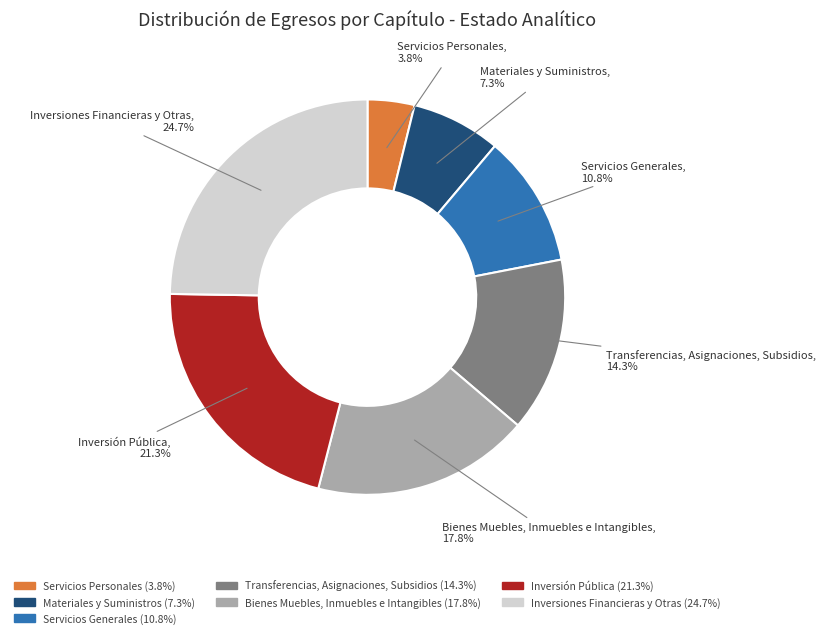

Does Servicios Generales represent more than half of the total?

No